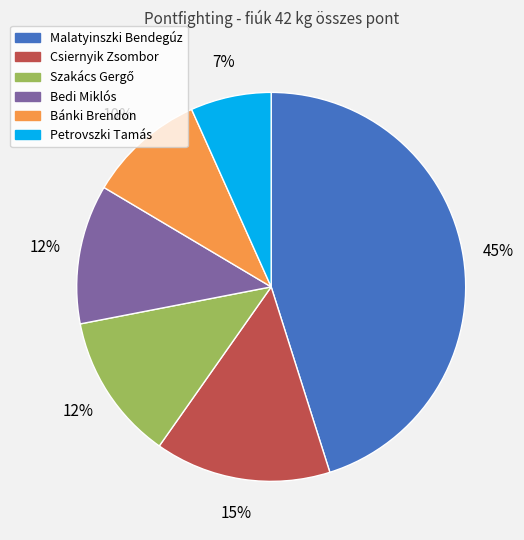

Do Bedi Miklós and Malatyinszki Bendegúz together represent more than half of the pie?

Yes